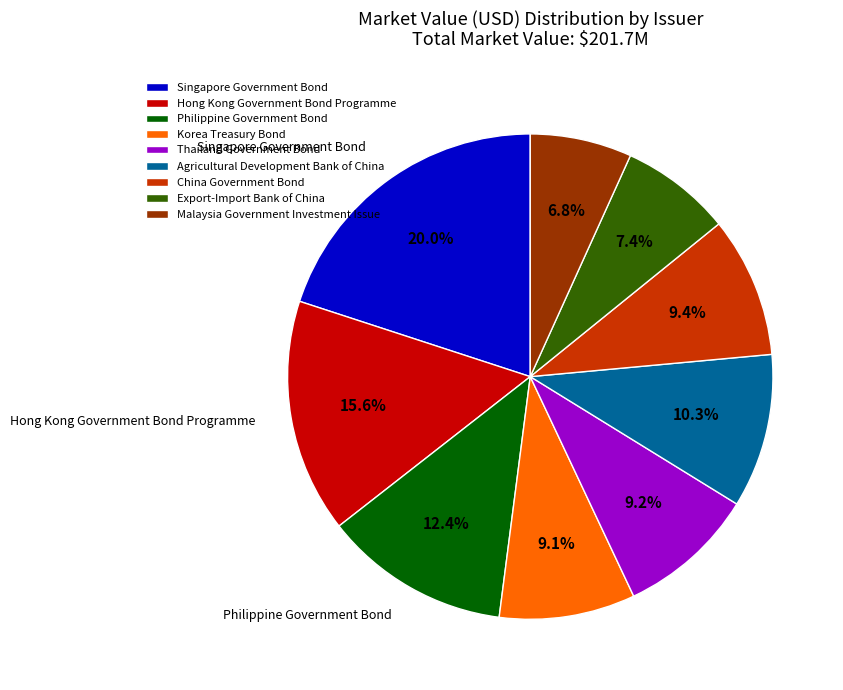

Is the sum of Agricultural Development Bank of China and Philippine Government Bond greater than half?

No